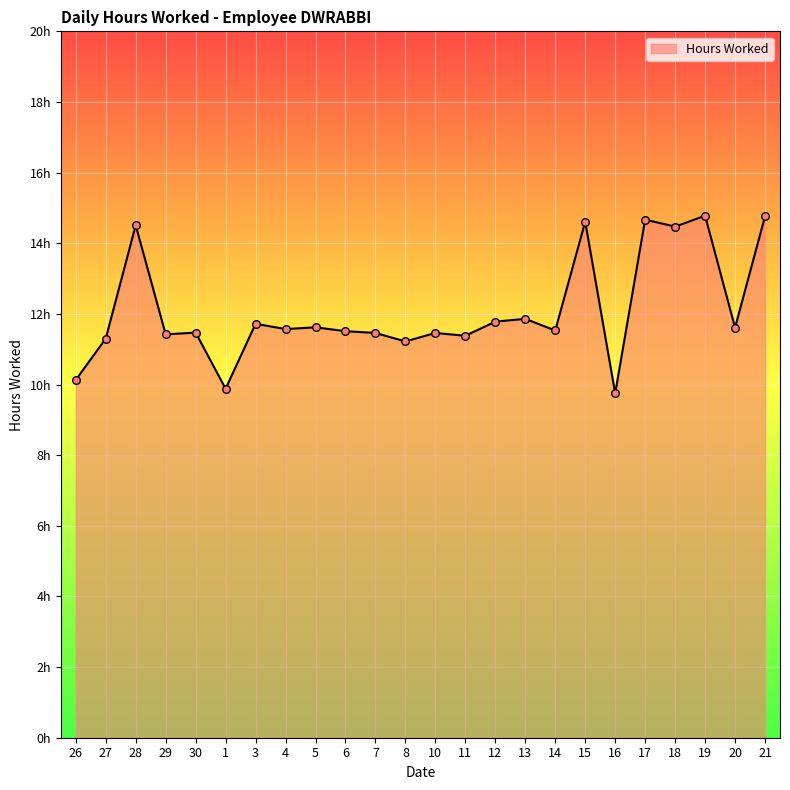

Is this an area chart (filled region under the line)?

Yes